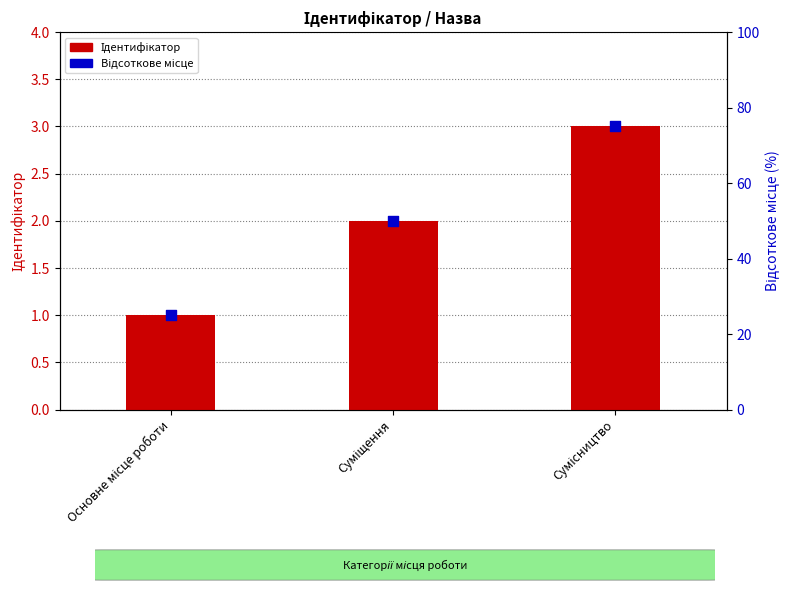

What is the total value across all series at Сумісництво?

78